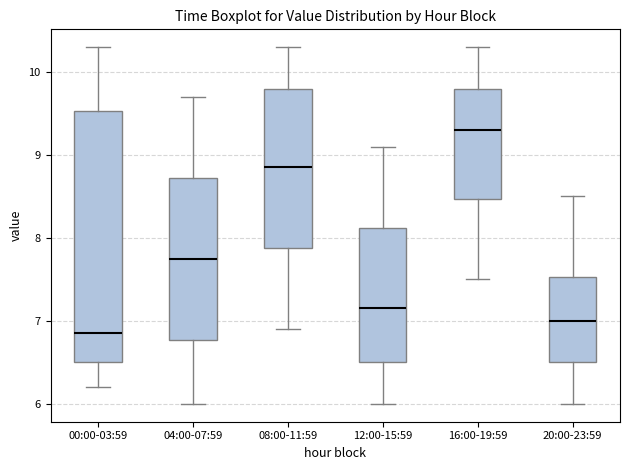

Which box's median line is the lowest?

00:00-03:59